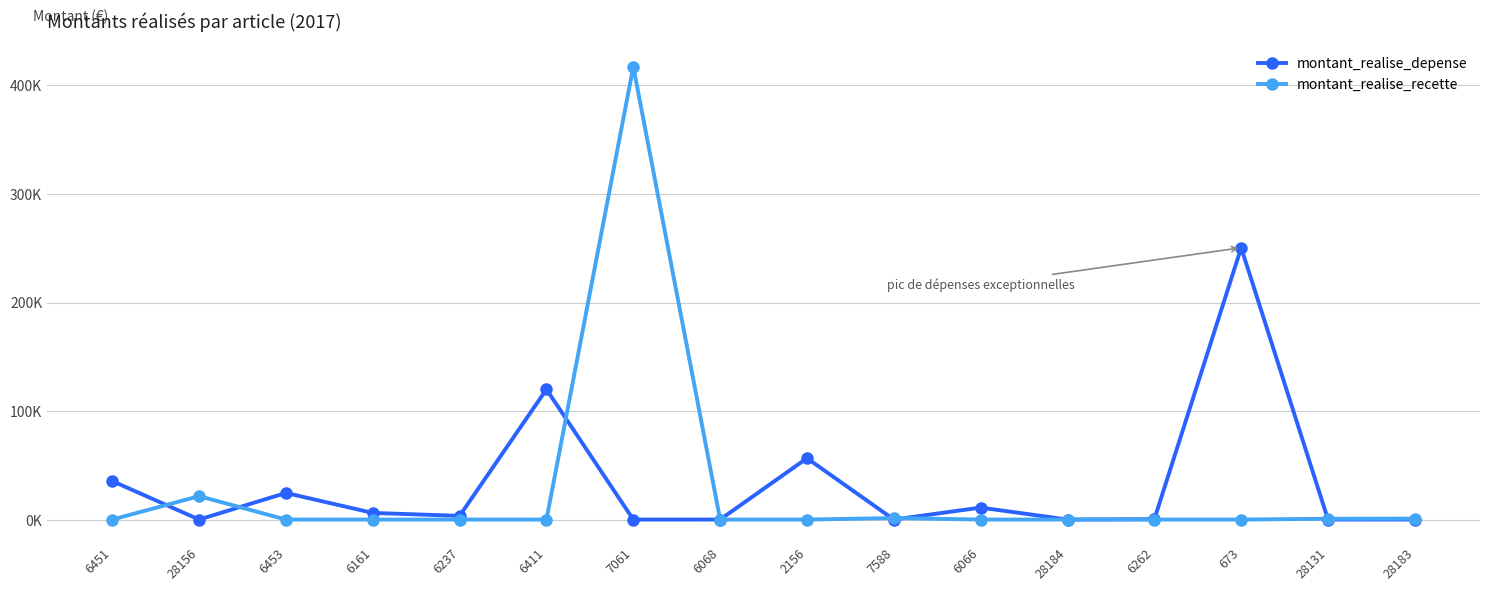

Reading left to right, what are all the values shown in this chart?

montant_realise_depense: 35483.0	0.0	24527.0	6102.8	3414.0	119974.2	0.0	13.2	56540.0	0.0	11025.8	0.0	336.4	250464.9	0.0	0.0
montant_realise_recette: 0.0	21555.3	0.0	0.0	0.0	0.0	417289.7	0.0	0.0	1383.2	0.0	14.7	0.0	0.0	720.6	856.9